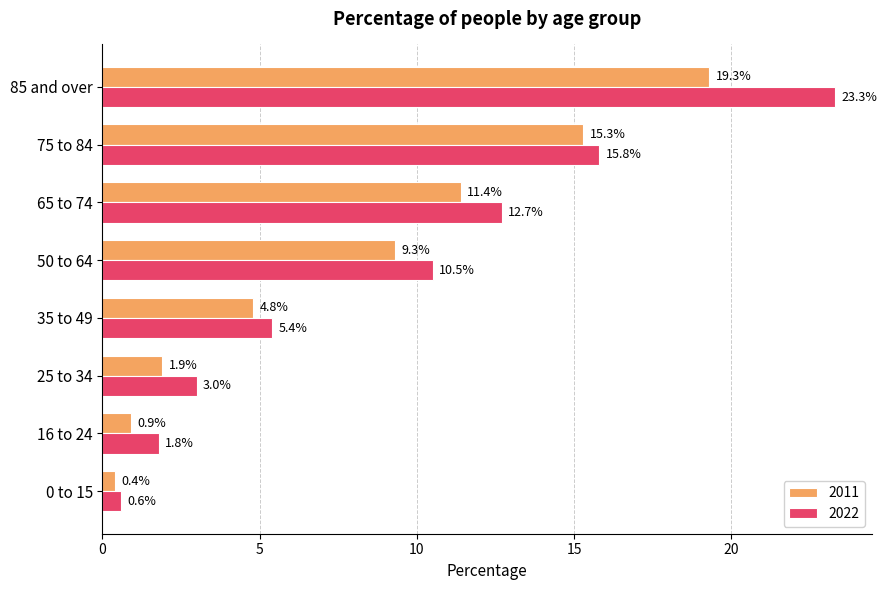

At how many categories does at least one series exceed 9?

4